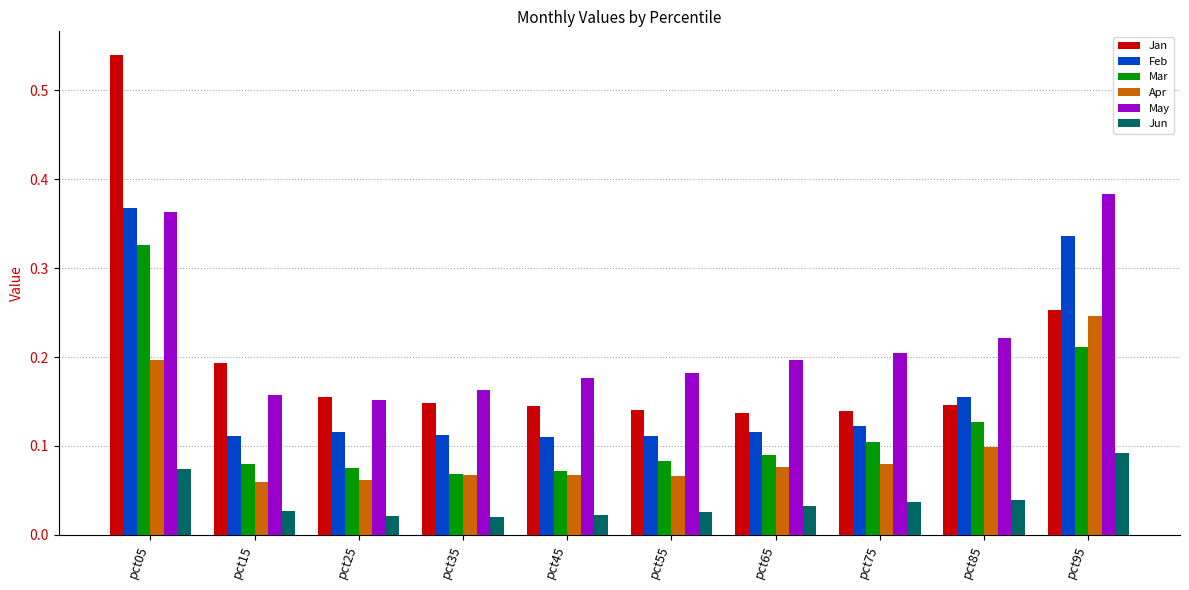

What are all the series names shown in the legend?

Jan, Feb, Mar, Apr, May, Jun